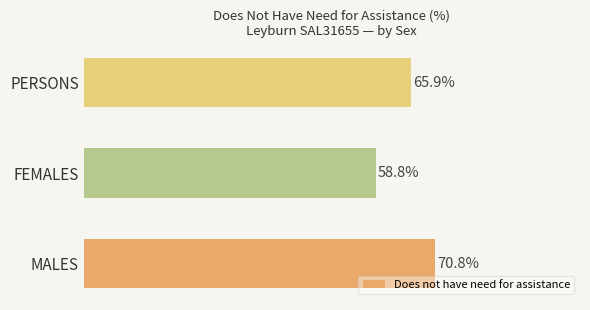

Between PERSONS and FEMALES, which is larger?

PERSONS